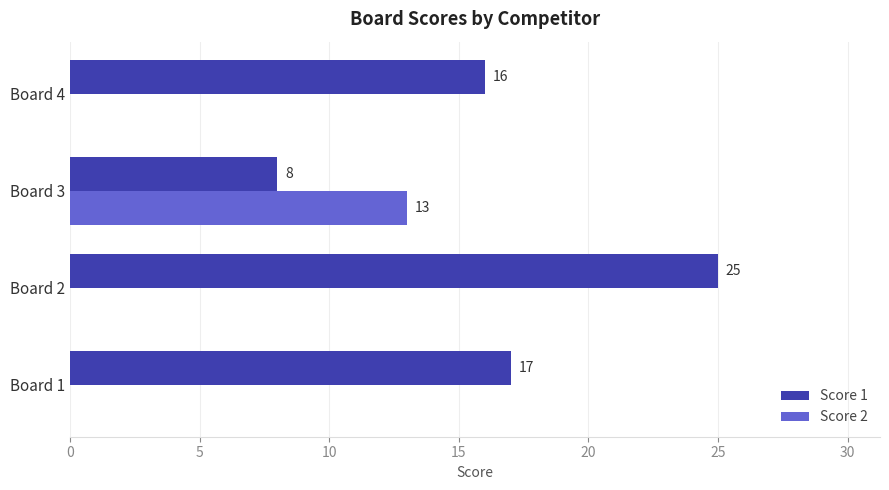

Is it true that Score 1 equals 26 at Board 1?

False